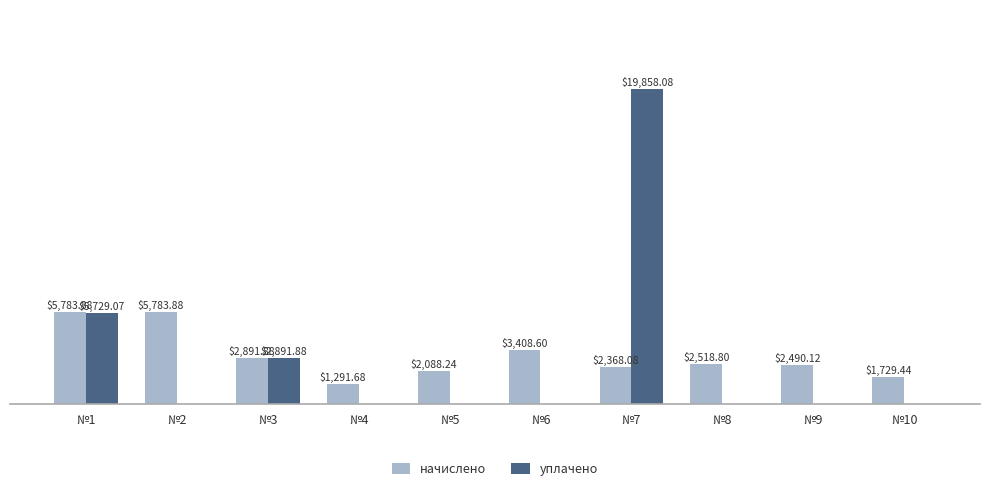

Which series changed the most between №6 and №8?

начислено